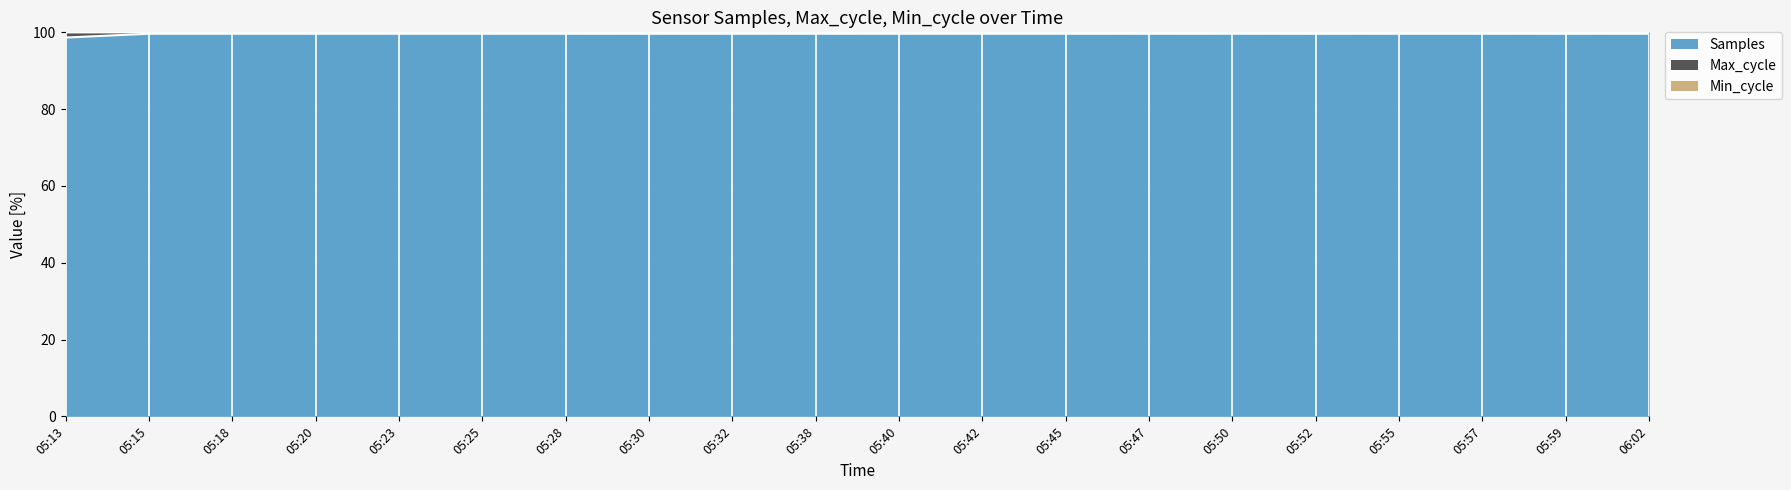

What is the sum of all Min_cycle values?

1991.6